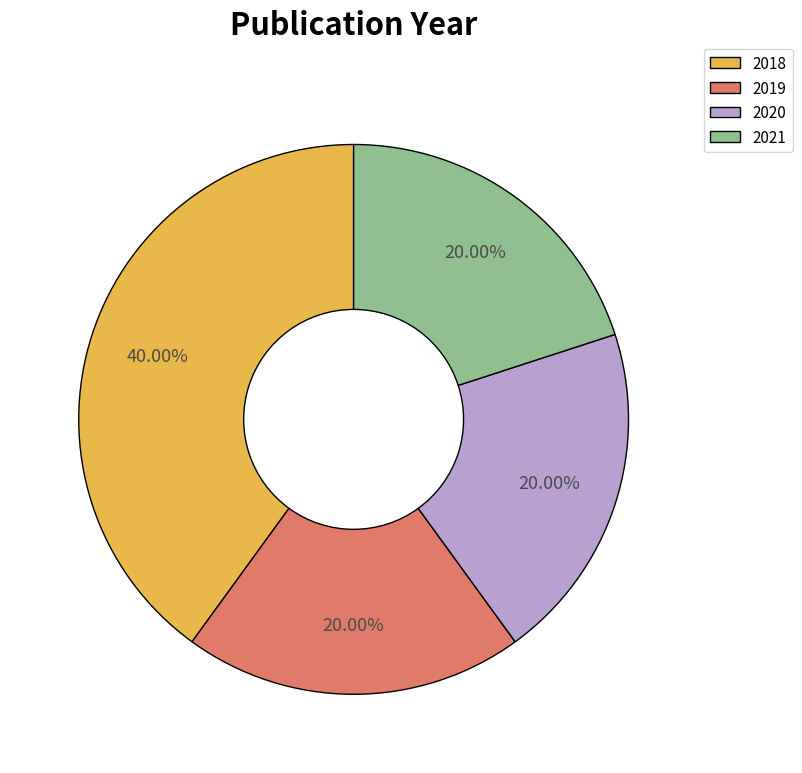

The 2018 slice represents 52% of the pie. True or false?

False